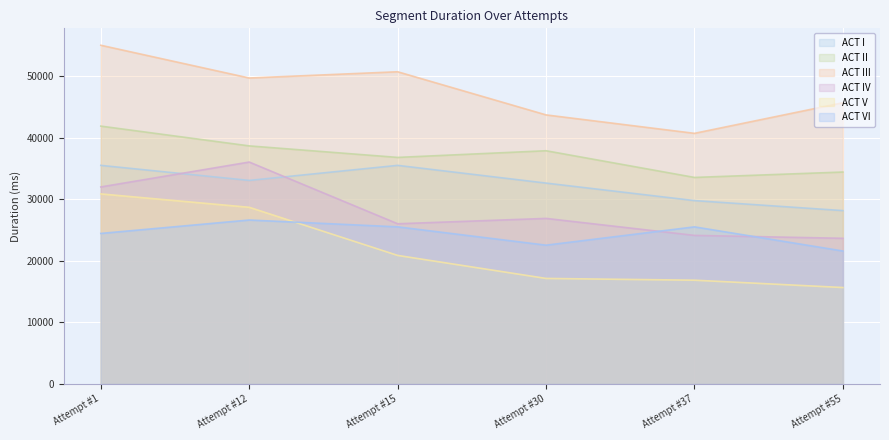

Is it true that ACT II equals 74417 at Attempt #1?

False